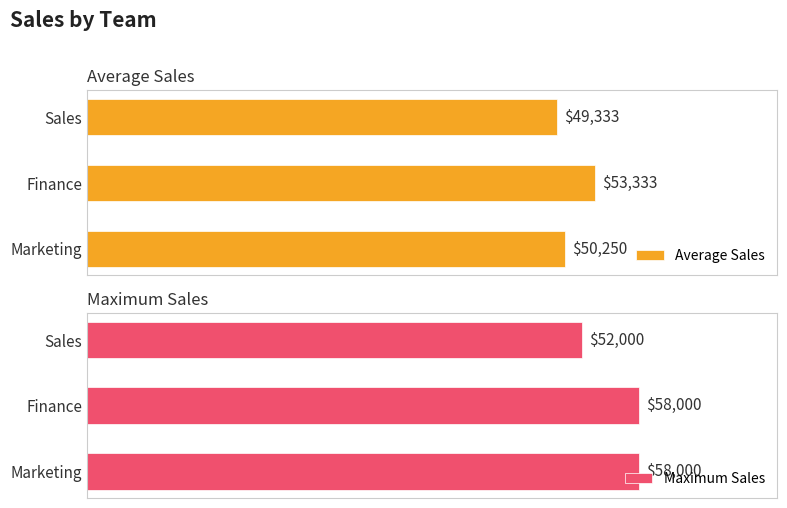

Where is Average Sales nearest to the value 51333?

Marketing